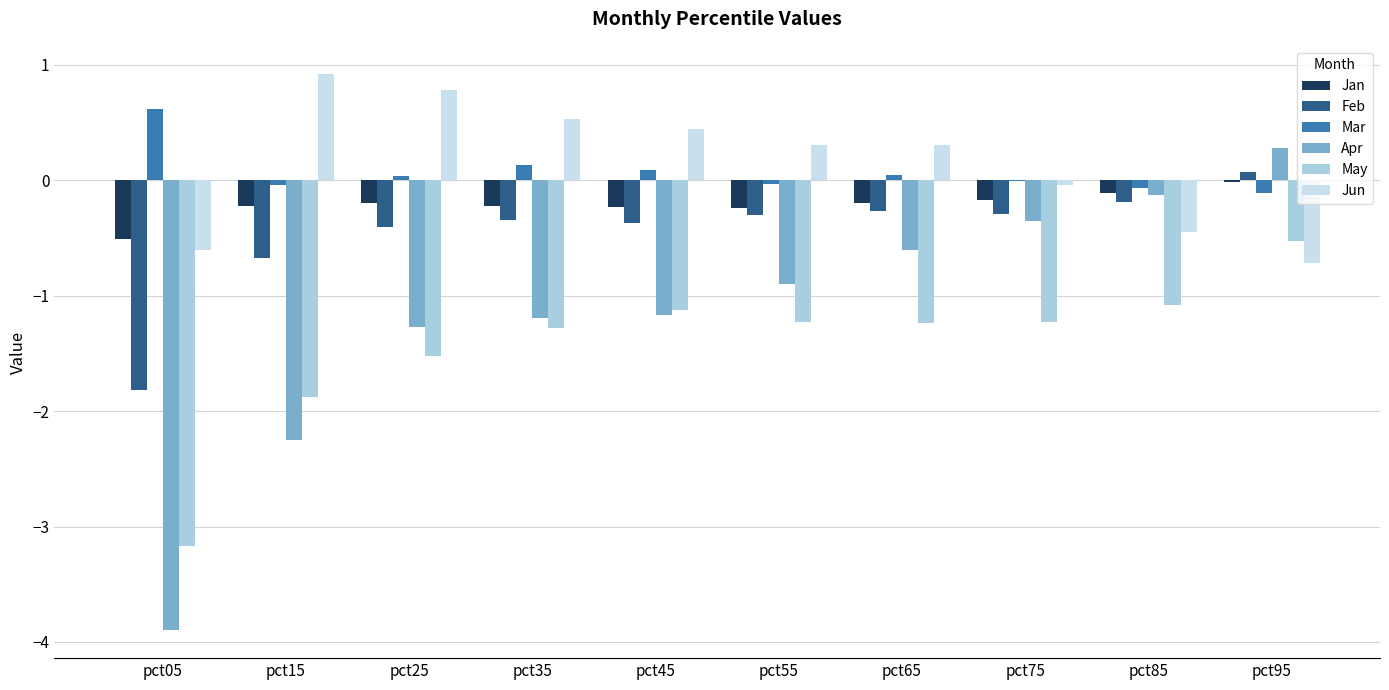

What are all the series names shown in the legend?

Jan, Feb, Mar, Apr, May, Jun